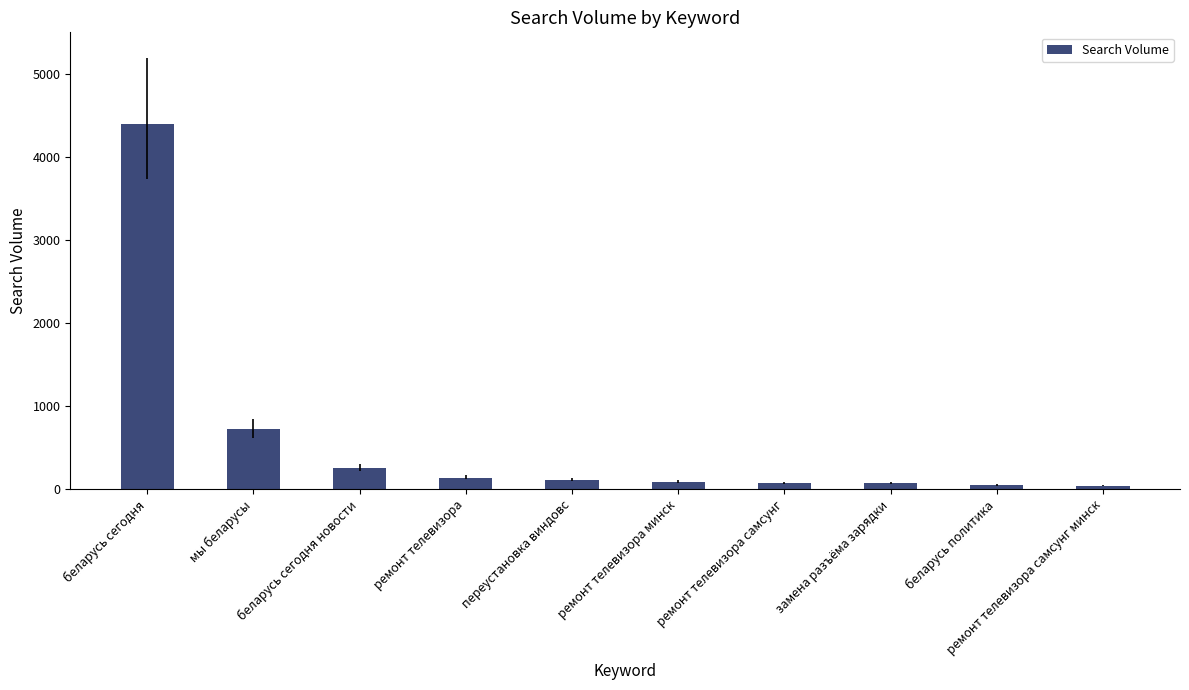

What is the label of the 2nd bar from the right?

беларусь политика